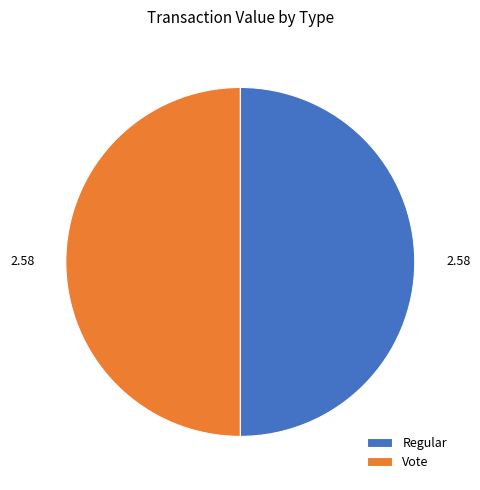

Combined, do Vote and Regular account for over 50%?

Yes